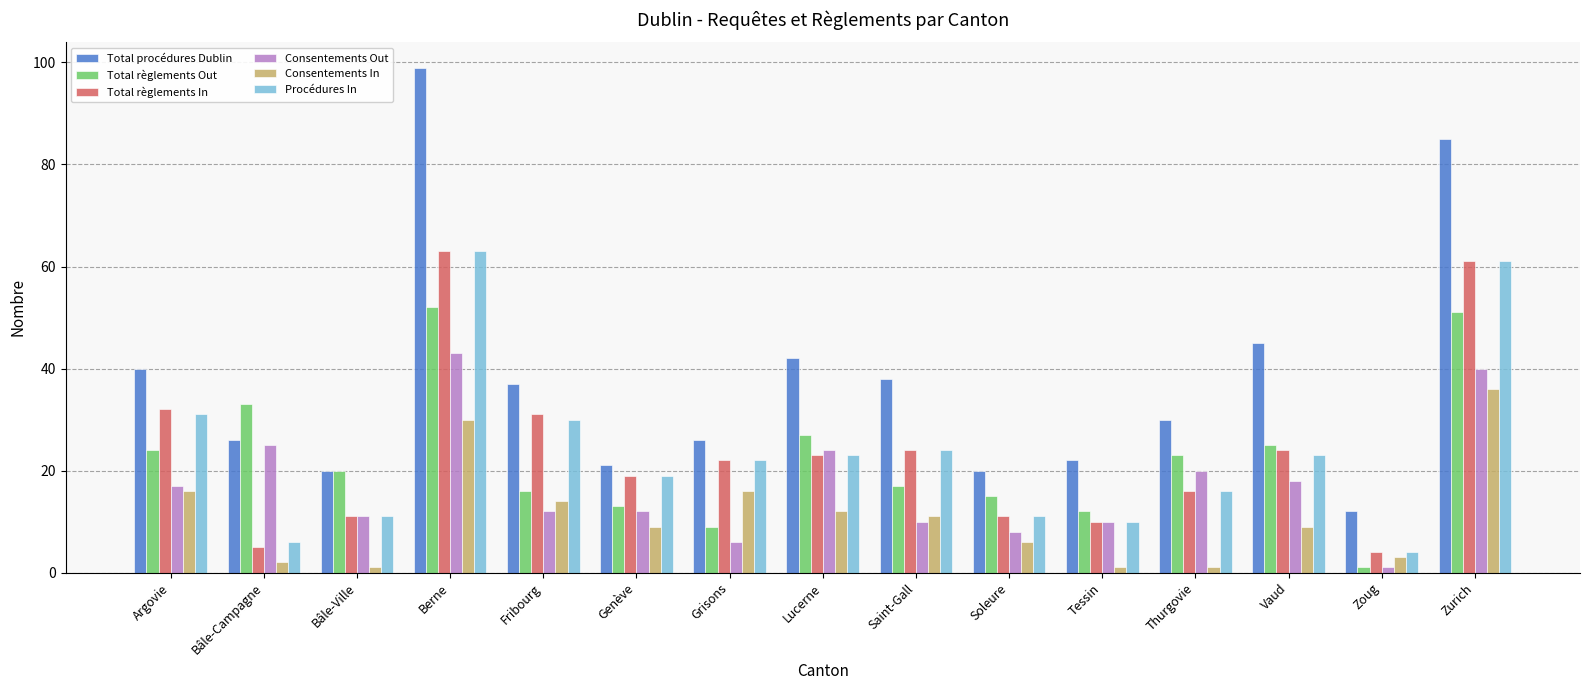

Is it true that Procédures In equals 19 at Genève?

True